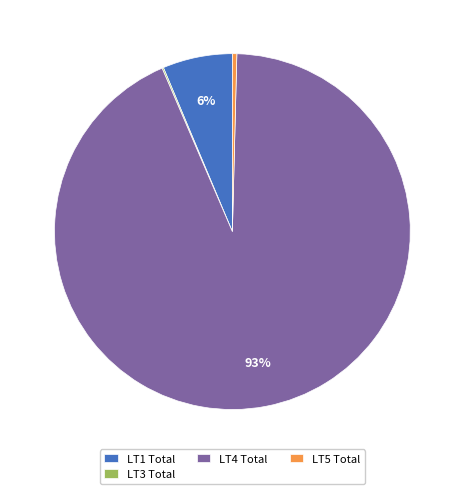

What percentage is the LT1 Total slice, to the nearest percent?

6%